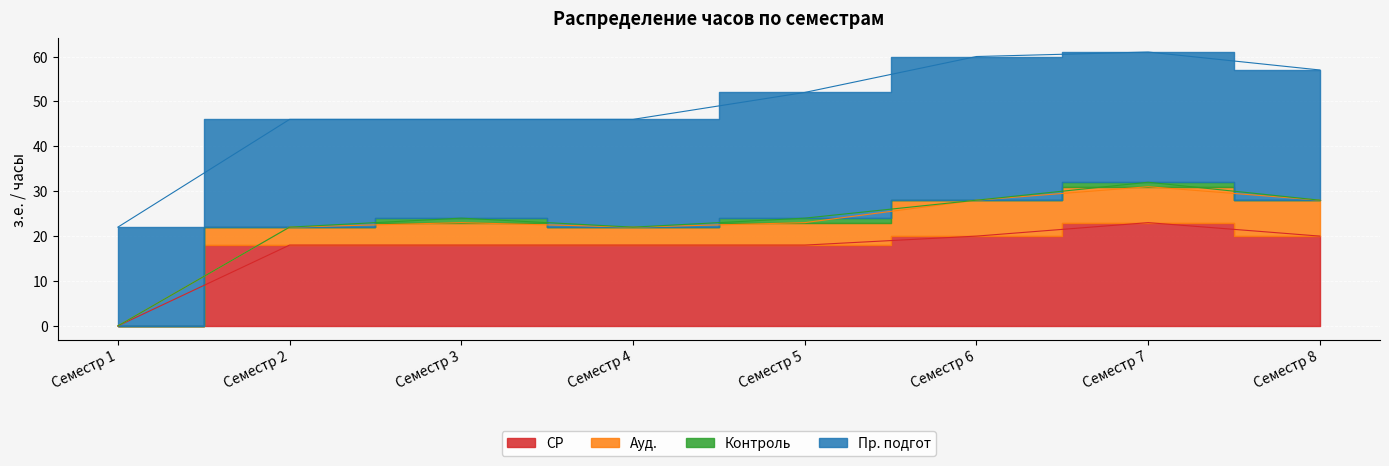

Reading right to left, list all the values displayed in this chart.

СР: Семестр 8=20	Семестр 7=23	Семестр 6=20	Семестр 5=18	Семестр 4=18	Семестр 3=18	Семестр 2=18	Семестр 1=0
Ауд.: Семестр 8=8	Семестр 7=8	Семестр 6=8	Семестр 5=5	Семестр 4=4	Семестр 3=5	Семестр 2=4	Семестр 1=0
Контроль: Семестр 8=0	Семестр 7=1	Семестр 6=0	Семестр 5=1	Семестр 4=0	Семестр 3=1	Семестр 2=0	Семестр 1=0
Пр. подгот: Семестр 8=29	Семестр 7=29	Семестр 6=32	Семестр 5=28	Семестр 4=24	Семестр 3=22	Семестр 2=24	Семестр 1=22